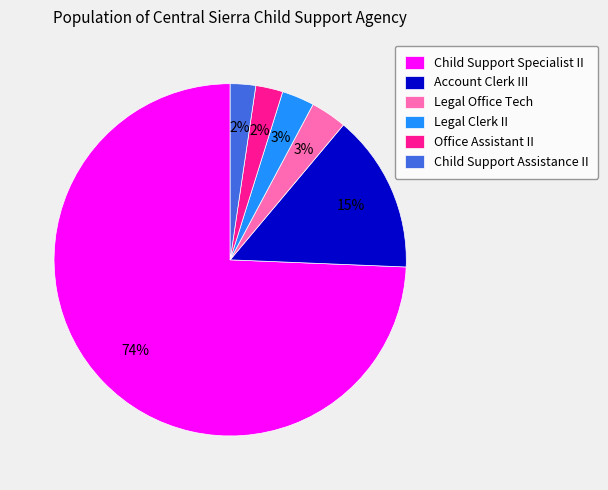

Combined, do Legal Clerk II and Child Support Specialist II account for over 50%?

Yes